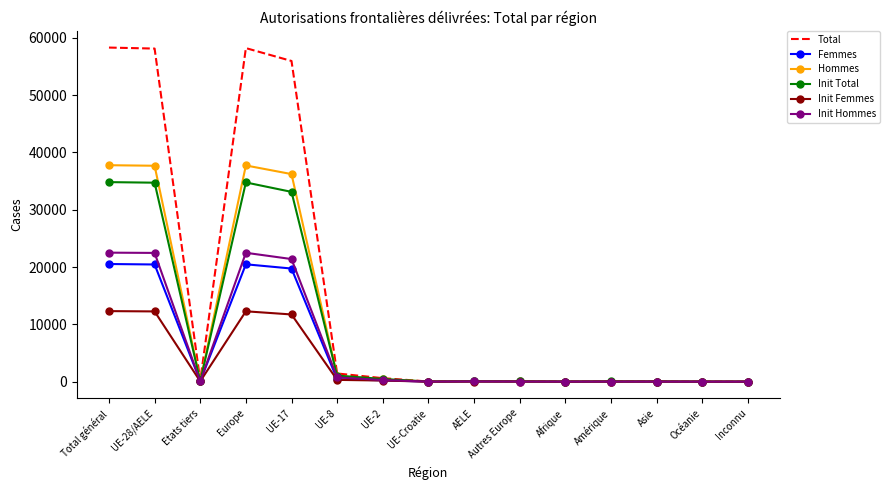

What is the maximum value shown in the chart?

58299